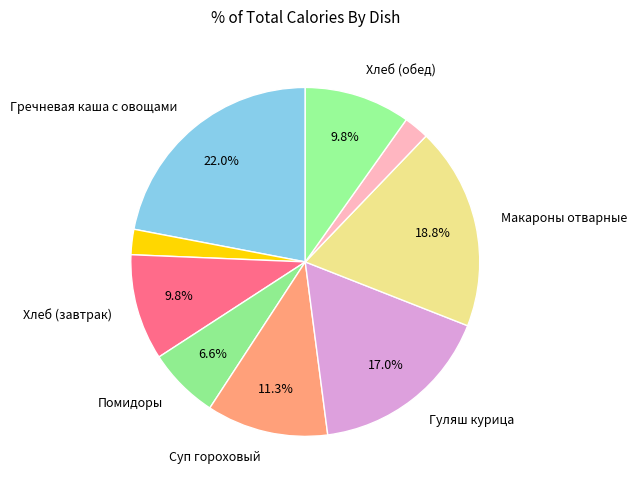

What is the largest slice in the pie chart?

Гречневая каша с овощами